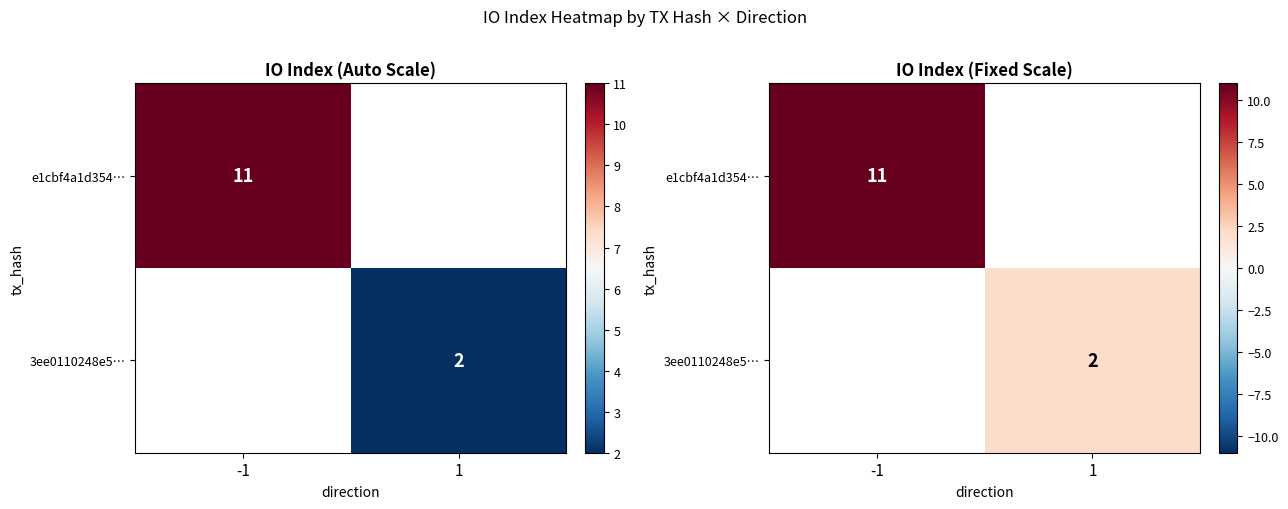

Rank the series by their average value, from highest to lowest.

e1cbf4a1d354…, 3ee0110248e5…